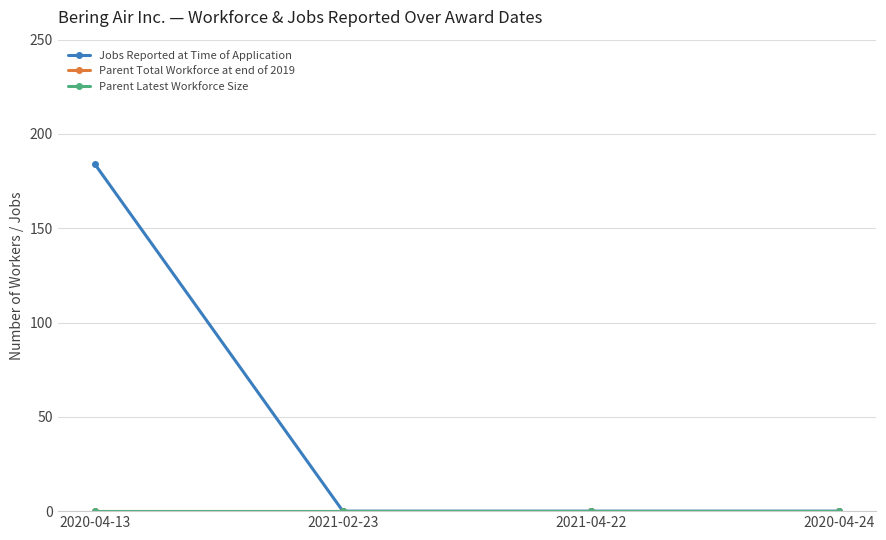

True or false: Parent Total Workforce at end of 2019 has more than 0 points higher than both neighbors.

False